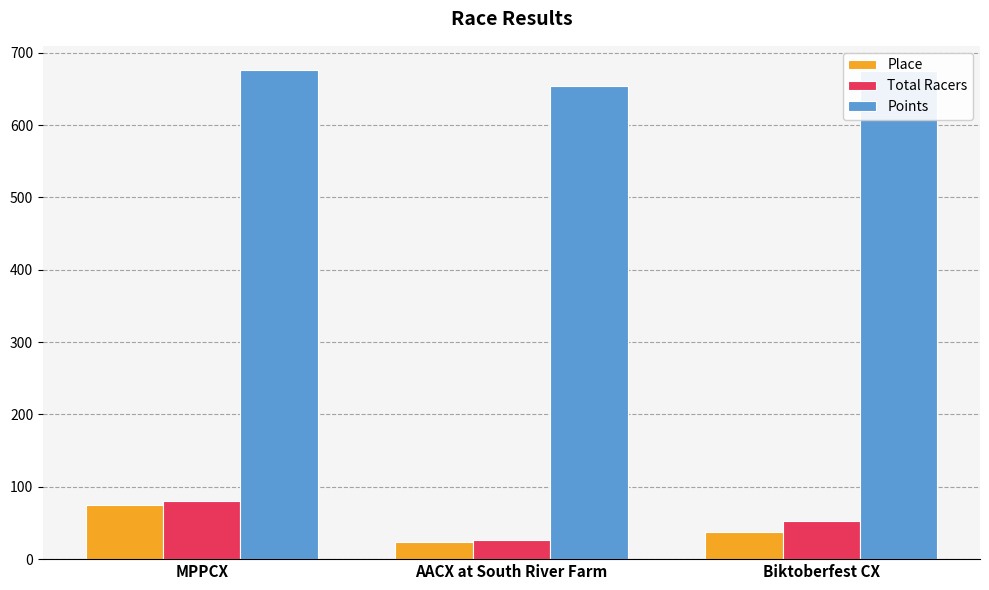

What are all the series names shown in the legend?

Place, Total Racers, Points